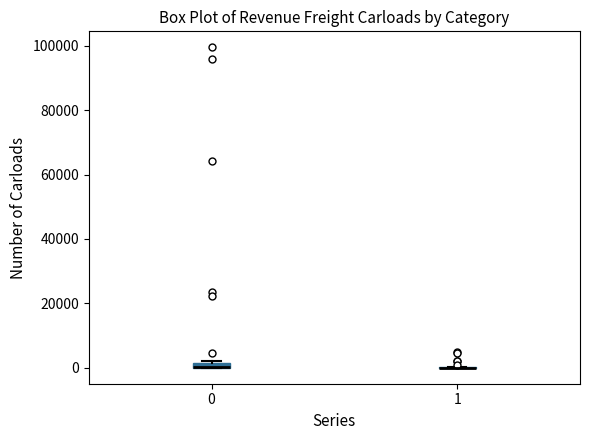

Where is the lower edge of the box at x = 0 on the y-axis? The values are not printed on the chart, so give them approximately, as read against the axis.

0